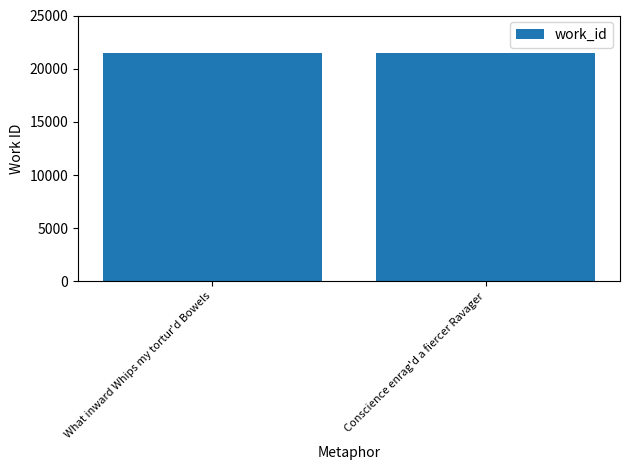

How many data points are less than 21440?

1